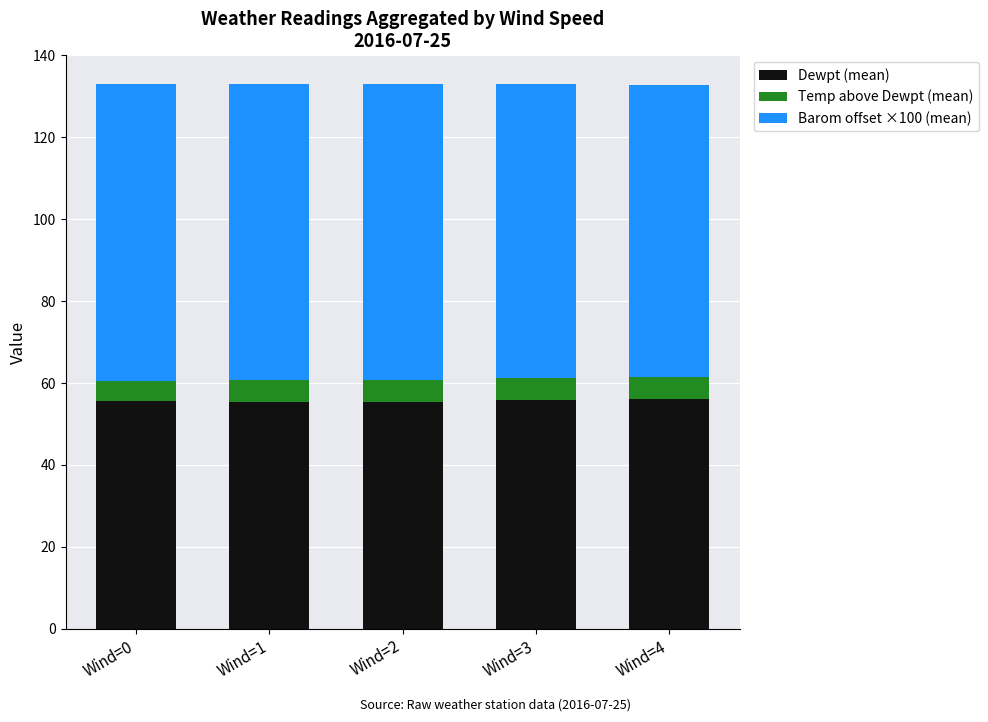

How many data points does each series have?

5